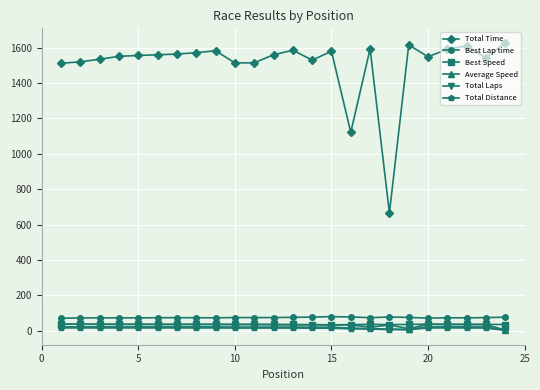

True or false: Total Laps and Total Distance cross at least once.

False